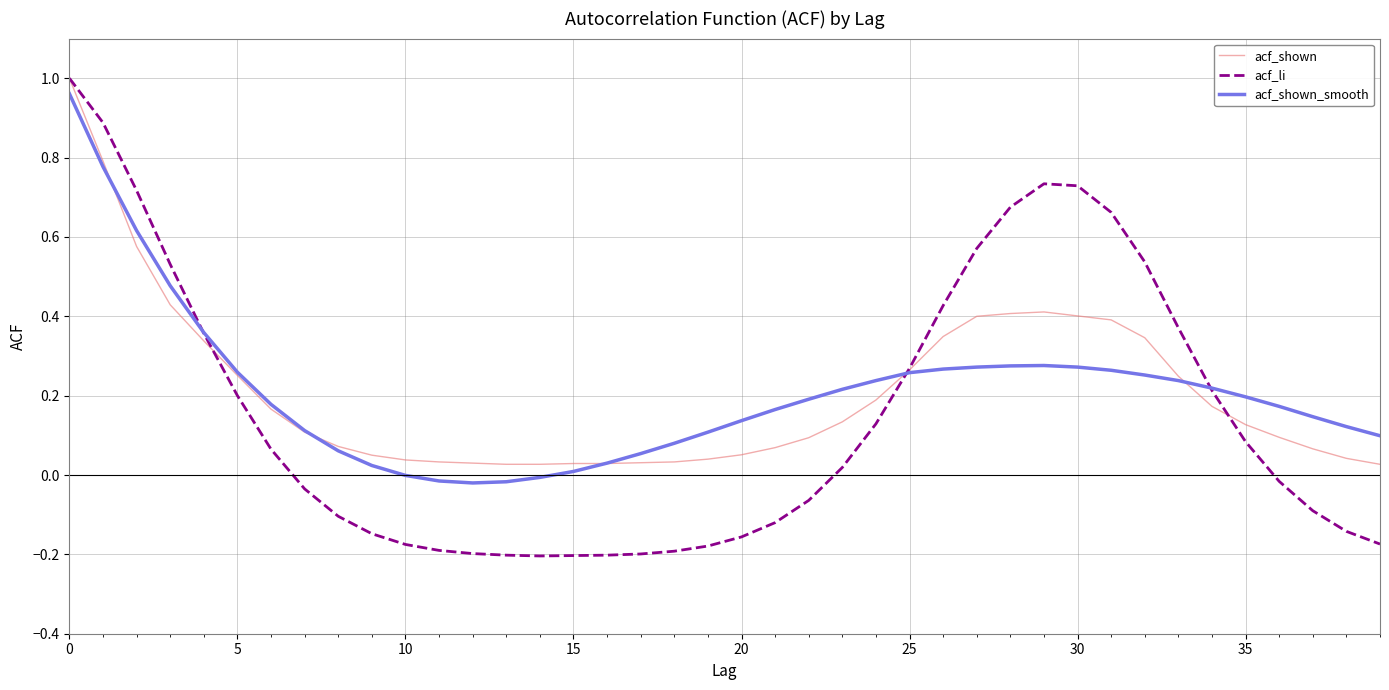

True or false: acf_shown and acf_li cross at least once.

True